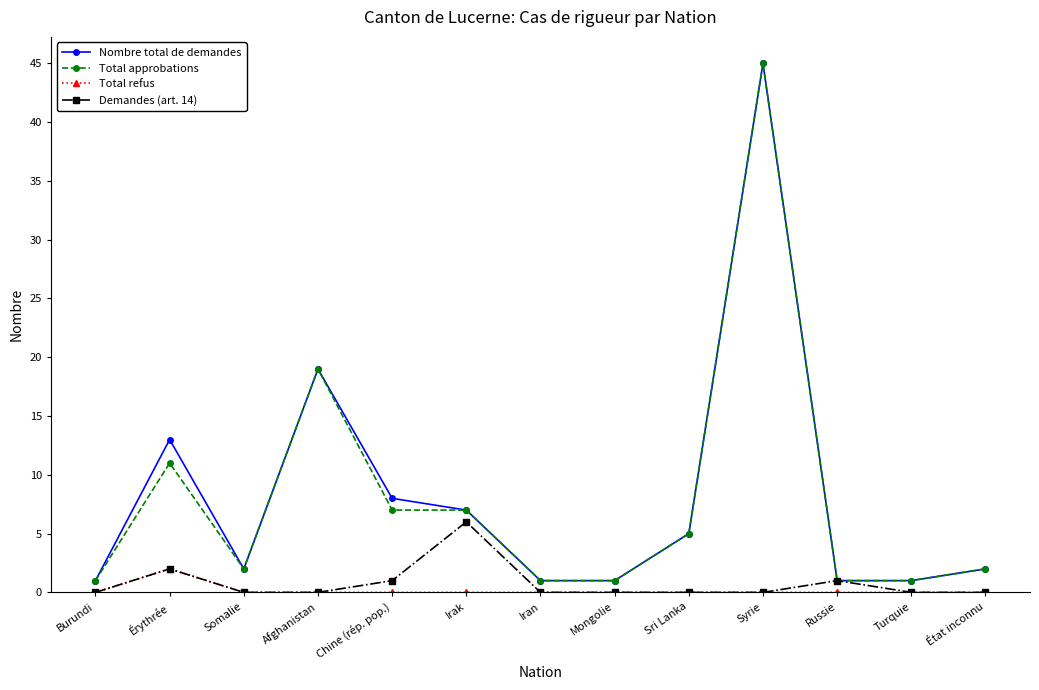

What is the maximum value shown in the chart?

45